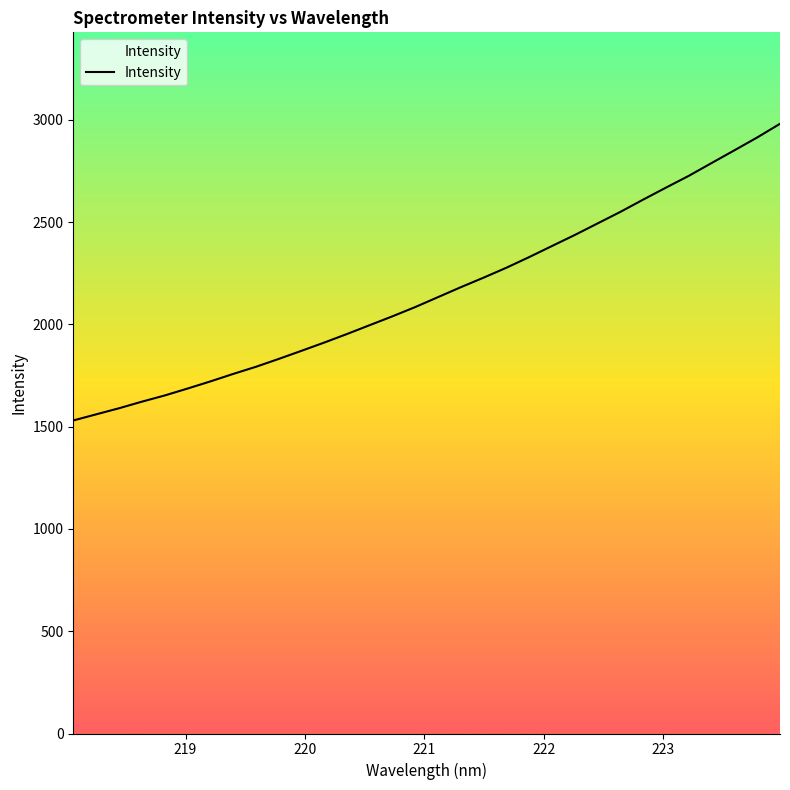

What is the average value?

2161.6